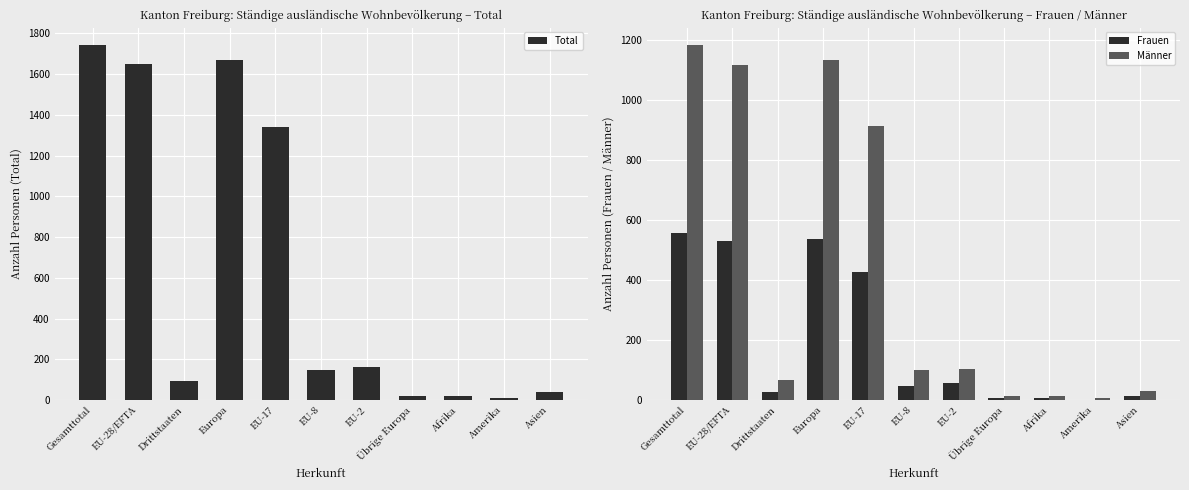

What is the maximum value for Männer?

1184